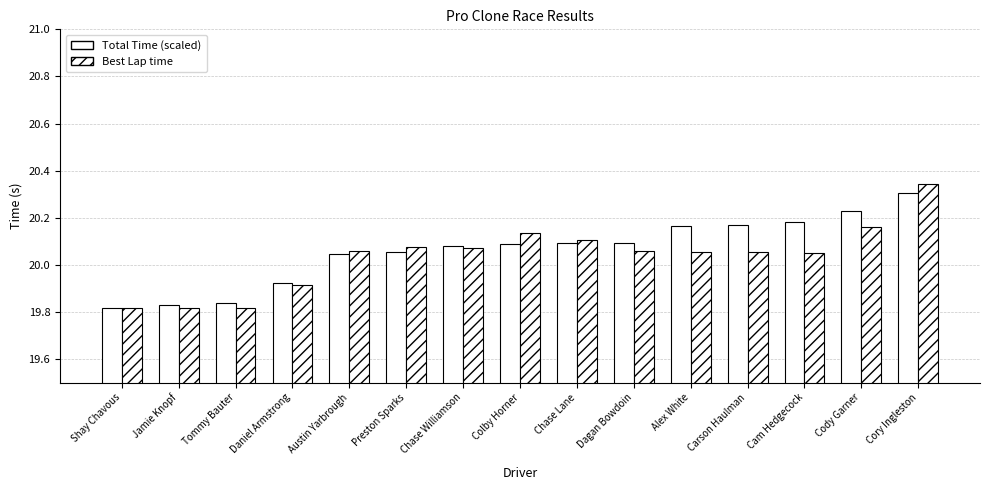

Is the value of Total Time (scaled) at Tommy Bauter greater than the value of Best Lap time at Cody Garner?

No